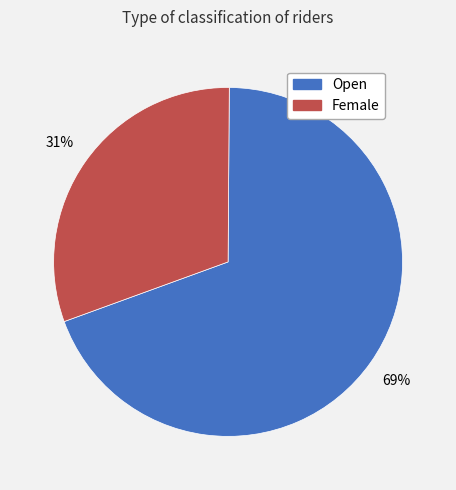

Does any single category account for the majority?

Yes